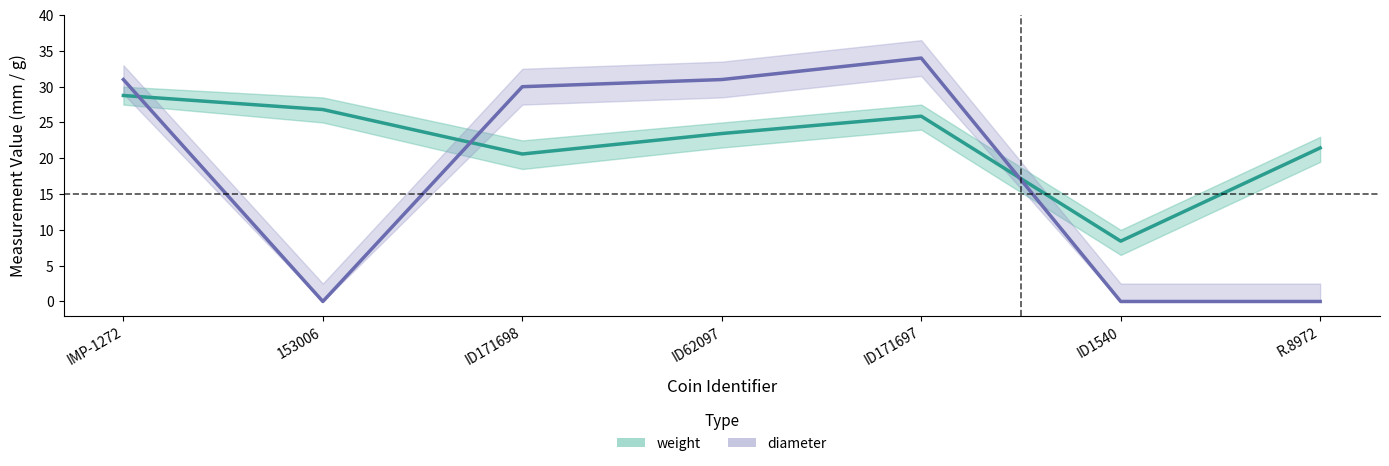

At which category is the sum across all series the highest?

ID171697